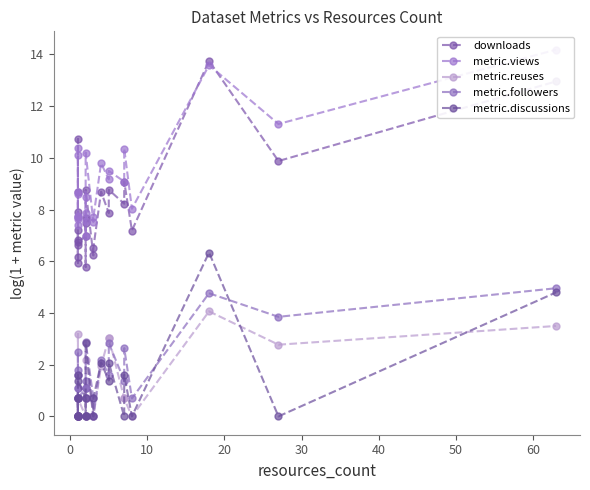

Reading left to right, list all the values displayed in this chart.

downloads: 6.8	6.2	7.9	5.9	7.2	6.6	8.7	10.7	6.7	7.0	7.7	7.5	5.8	8.8	6.2	6.5	8.7	7.9	8.8	8.2	9.1	7.2	13.7	9.9	13.0
metric.views: 7.7	7.6	8.6	7.4	7.7	7.7	10.1	10.4	8.7	8.5	7.9	7.5	7.0	10.2	7.5	7.7	9.8	9.2	9.5	9.1	10.4	8.0	13.6	11.3	14.2
metric.reuses: 0.0	0.0	0.7	0.0	0.0	0.0	1.6	3.2	0.7	0.0	1.1	0.7	0.7	2.2	0.0	0.0	1.9	3.0	3.0	0.7	0.7	0.0	4.1	2.8	3.5
metric.followers: 0.7	1.1	0.0	0.7	1.6	1.1	1.8	2.5	0.7	1.1	1.1	1.4	0.7	2.9	0.7	0.0	2.2	1.6	2.8	1.4	2.6	0.7	4.8	3.9	5.0
metric.discussions: 0.0	0.7	0.0	0.0	0.7	0.0	0.0	1.6	1.4	0.7	0.0	0.0	0.0	2.8	0.0	0.7	2.1	1.4	2.1	0.0	1.6	0.0	6.3	0.0	4.8